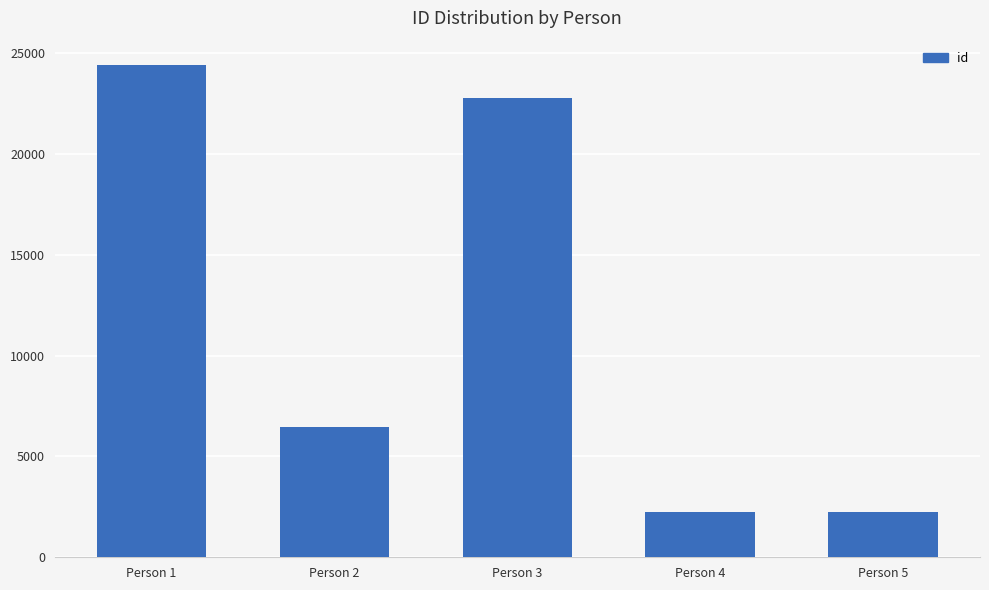

Where is the data nearest to the value 13333?

Person 2